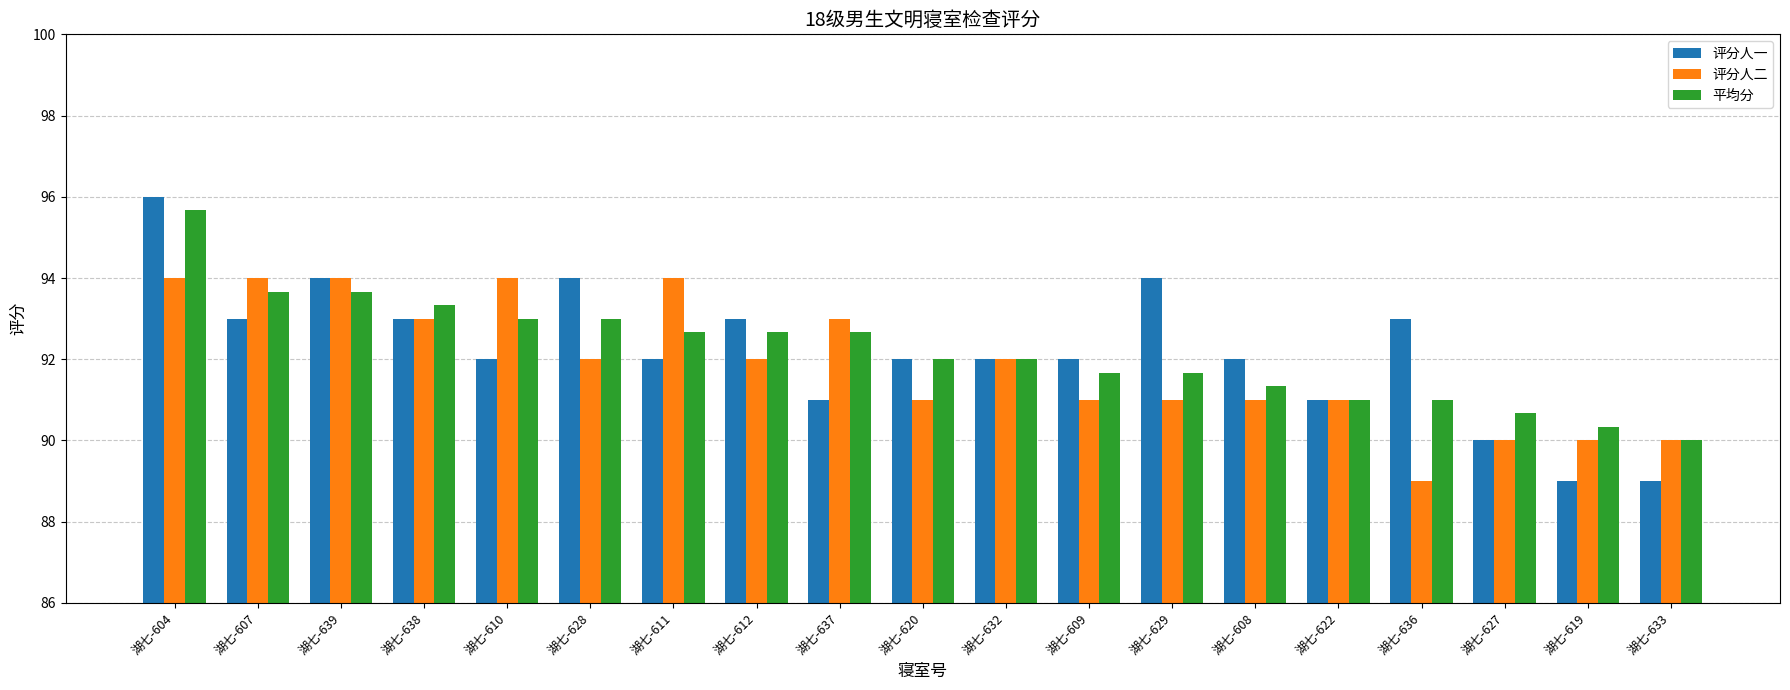

What is the average value of the 评分人二 series?

91.9